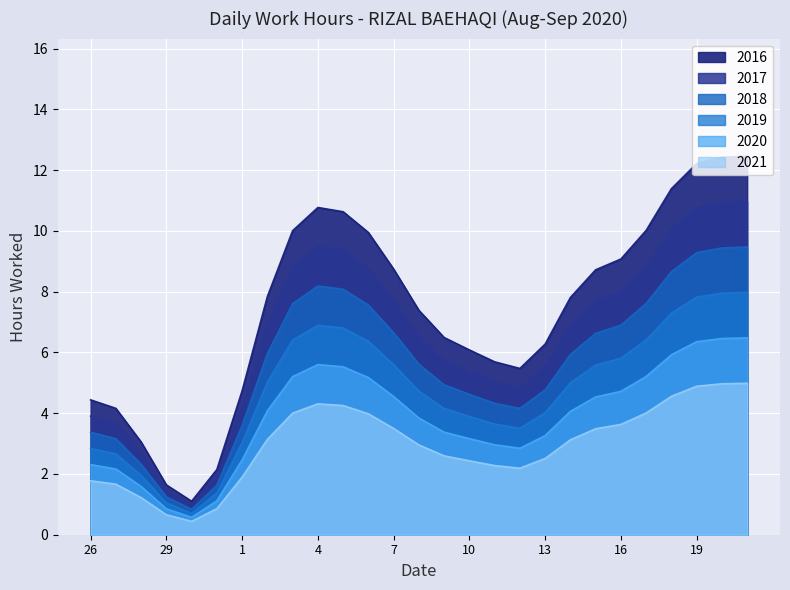

Which has a higher value, 29 or 19?

19